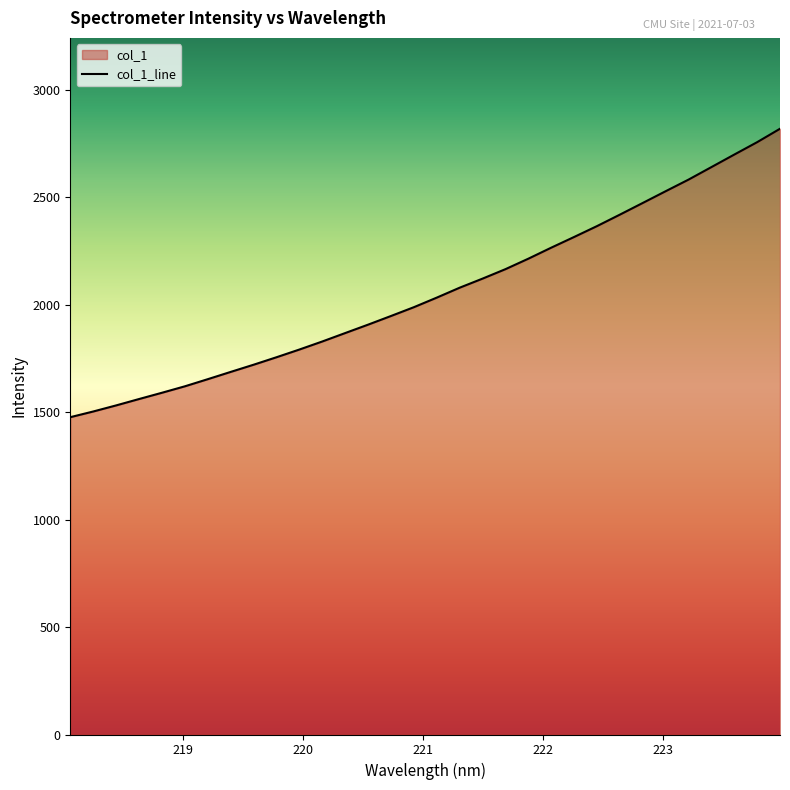

What position from the left is 220.1623?

12